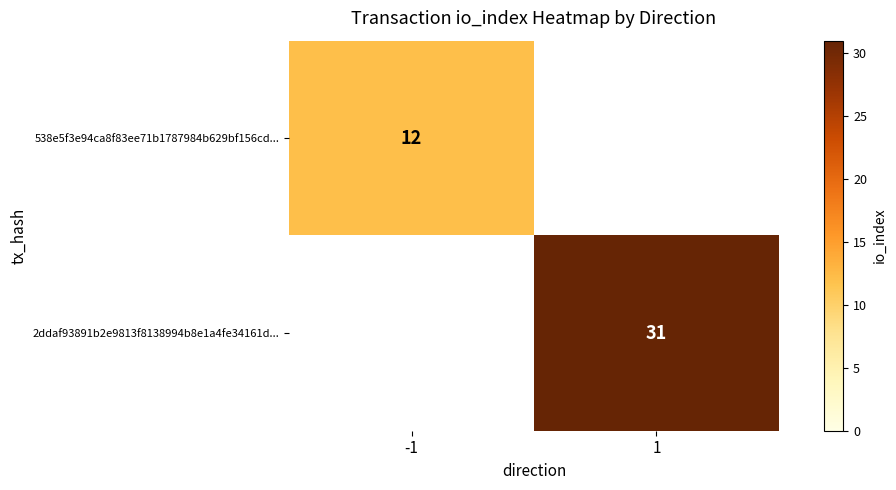

Is the value of 538e5f3e94ca8f83ee71b1787984b629bf156cd... at -1 greater than the value of 2ddaf93891b2e9813f8138994b8e1a4fe34161d... at 1?

No